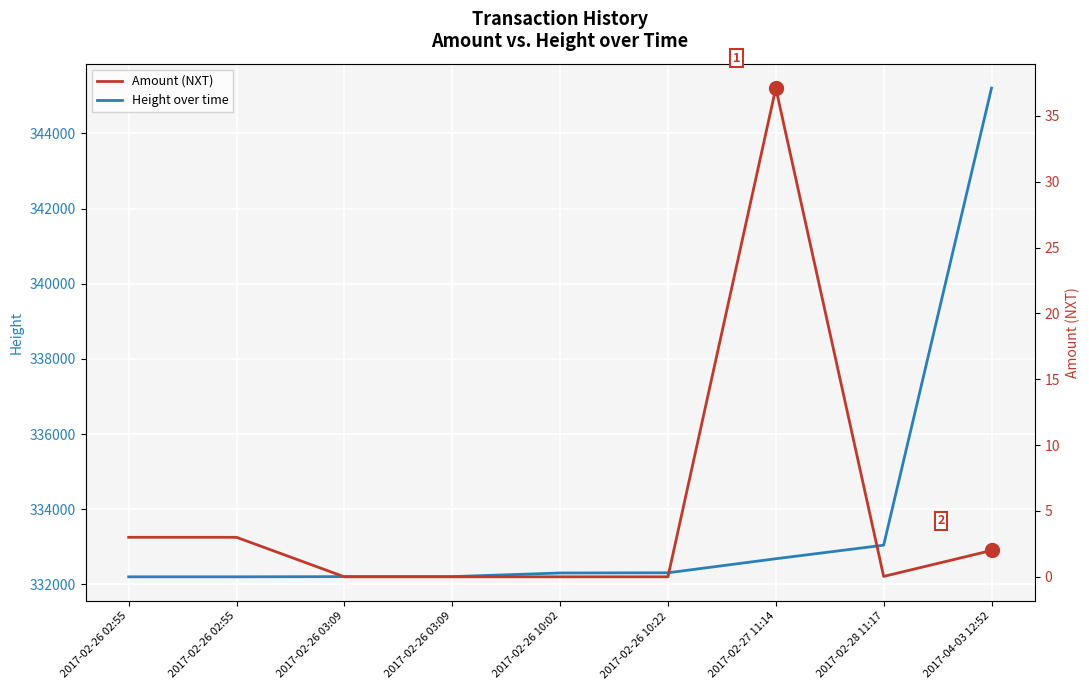

In Amount (NXT), how many points are higher than both neighbors (excluding endpoints)?

1